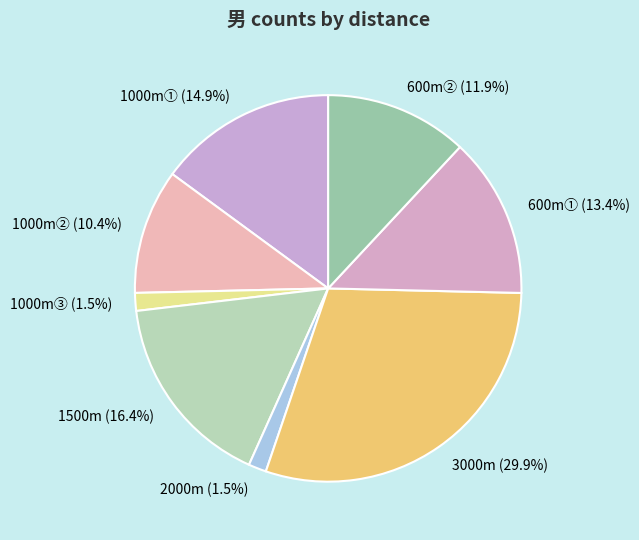

To the nearest percent, what percentage of the pie is 600m②?

12%